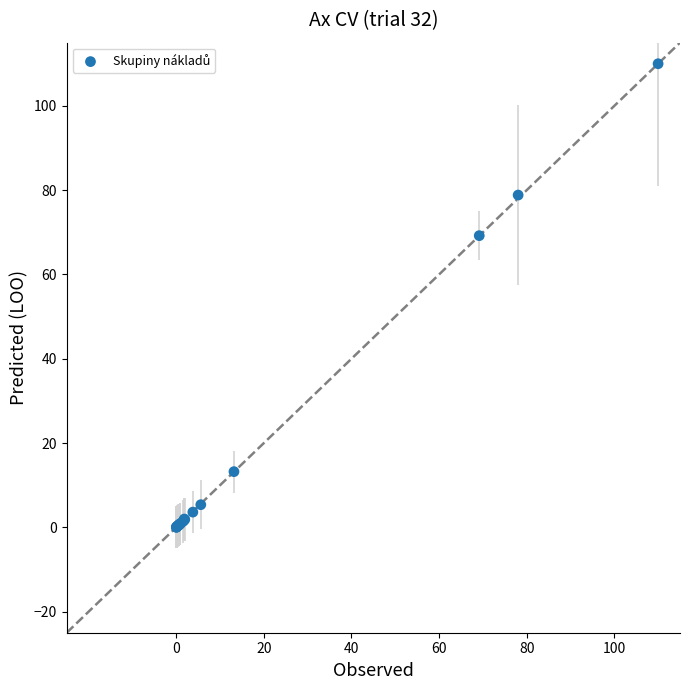

What Y value in the scatter plot is closest to 55?

69.2